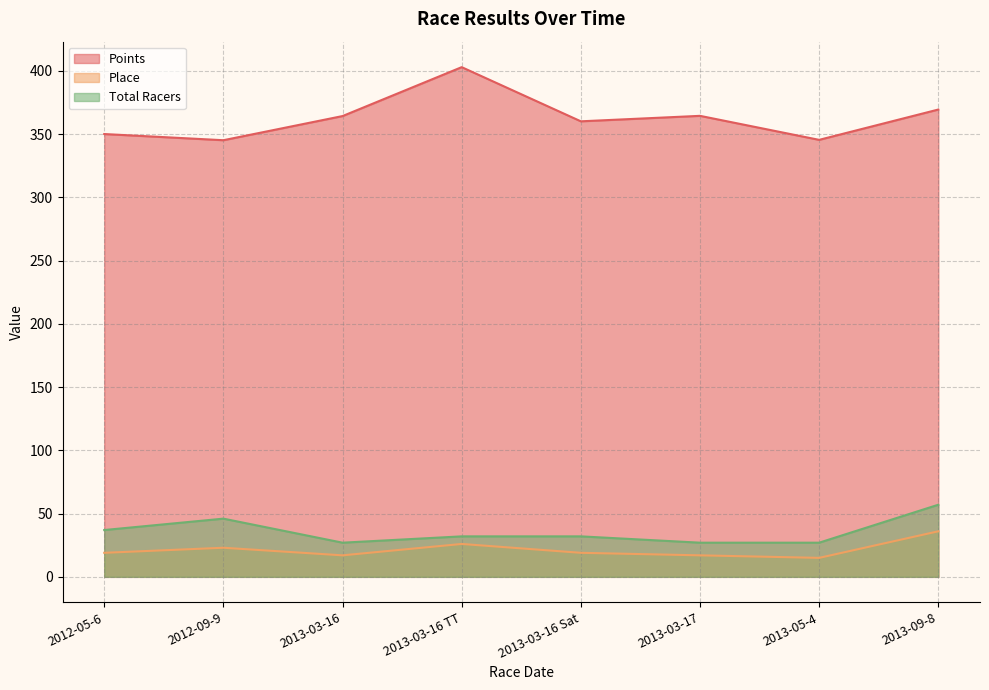

Which series has the widest spread of values?

Points